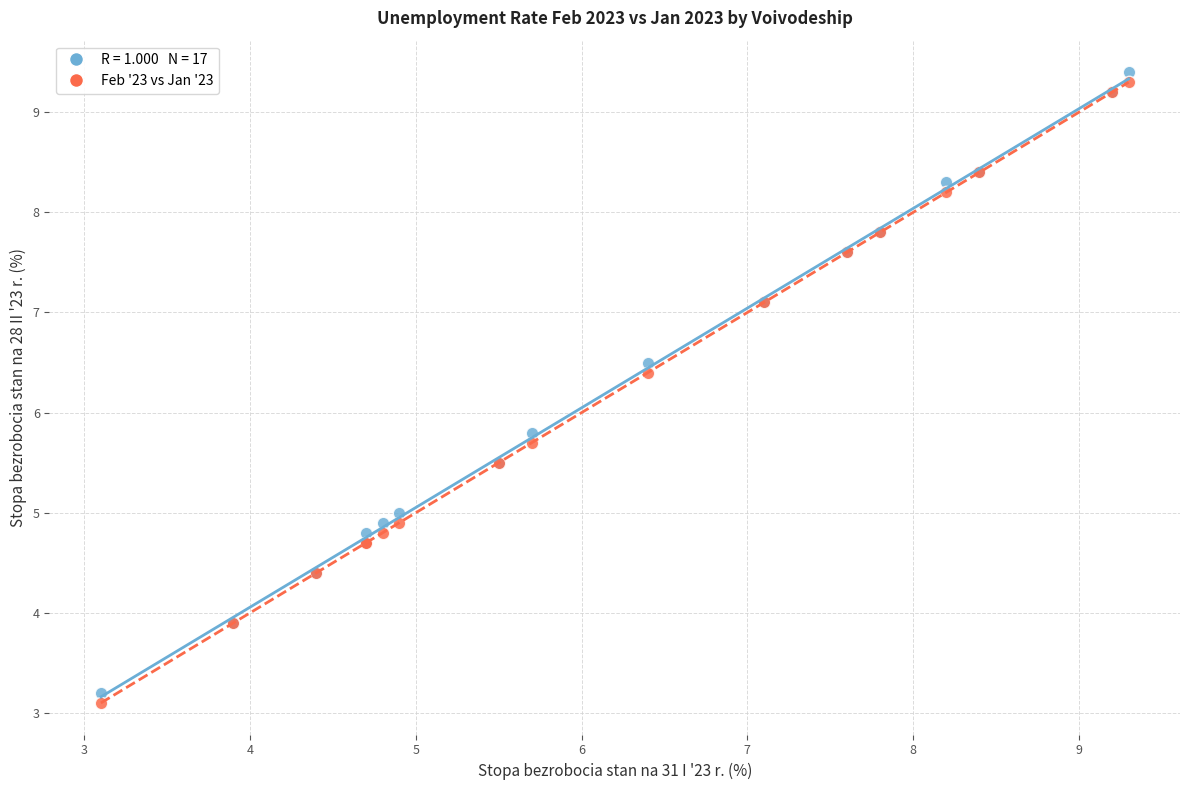

Across all series, what Y value is closest to 6?

5.8